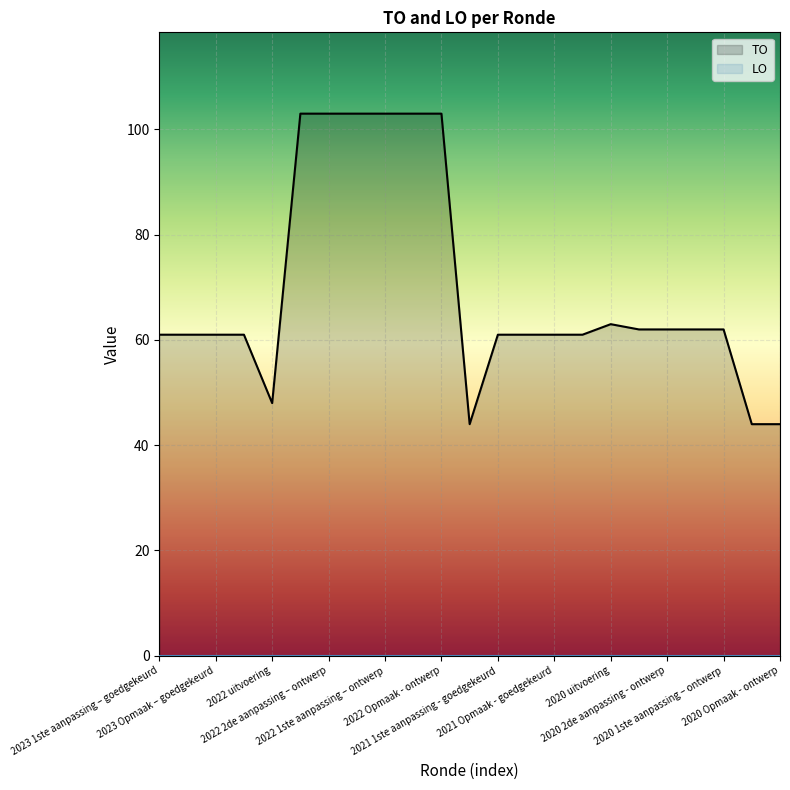

Count the number of values greater than 61.

11